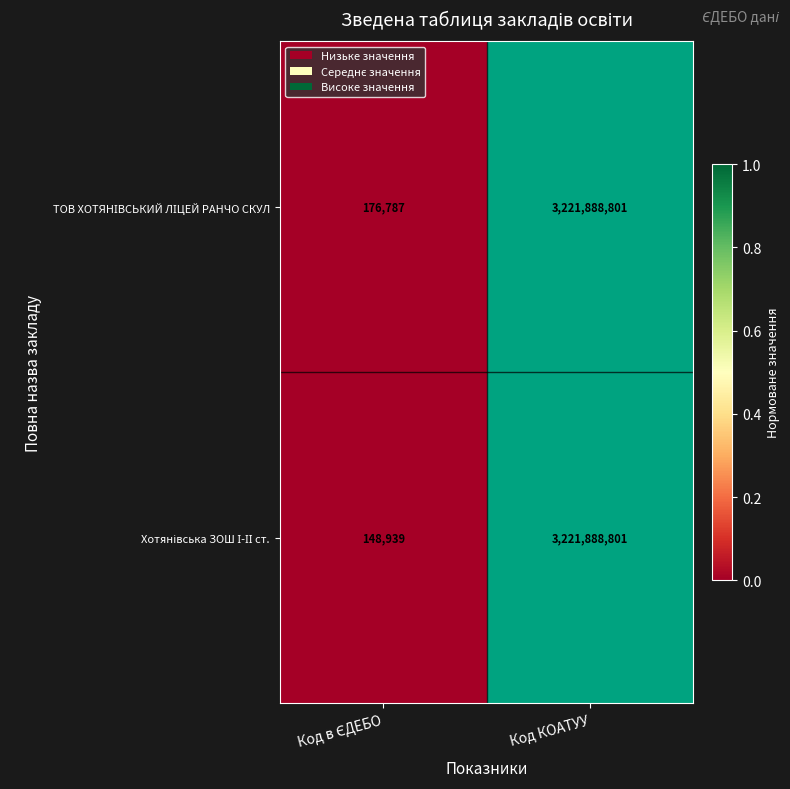

At which category is the sum across all series the highest?

Код КОАТУУ